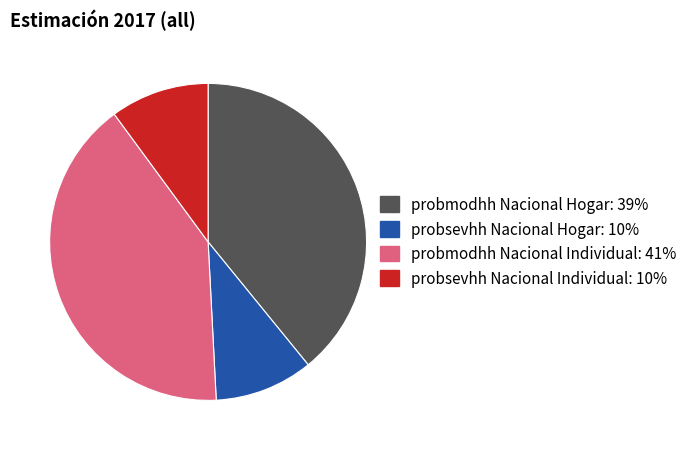

Which slice is the largest?

probmodhh Nacional Individual